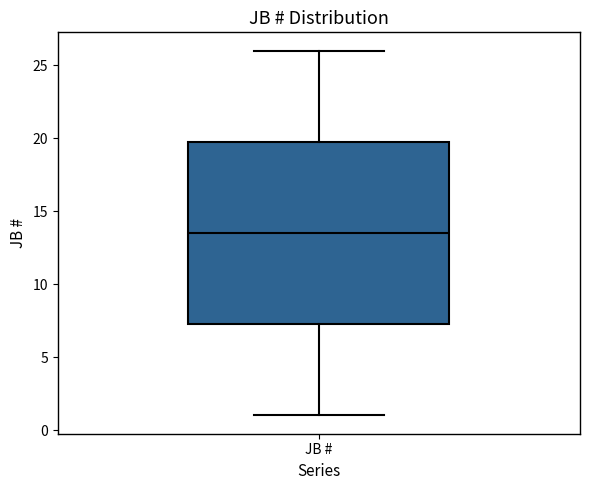

Where does the median line of the box for JB # sit on the y-axis? The values are not printed on the chart, so give them approximately, as read against the axis.

13.5